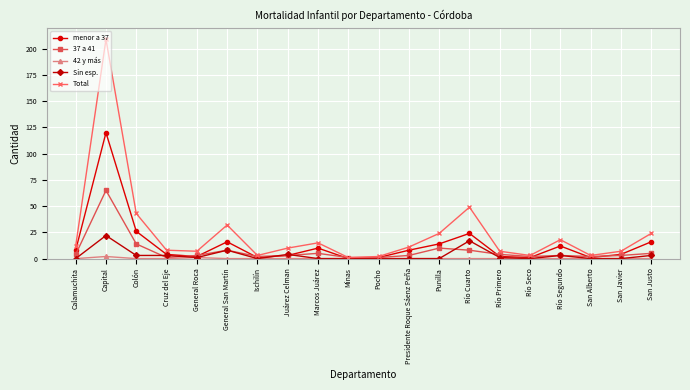

The value of Total at Capital is 138. True or false?

False